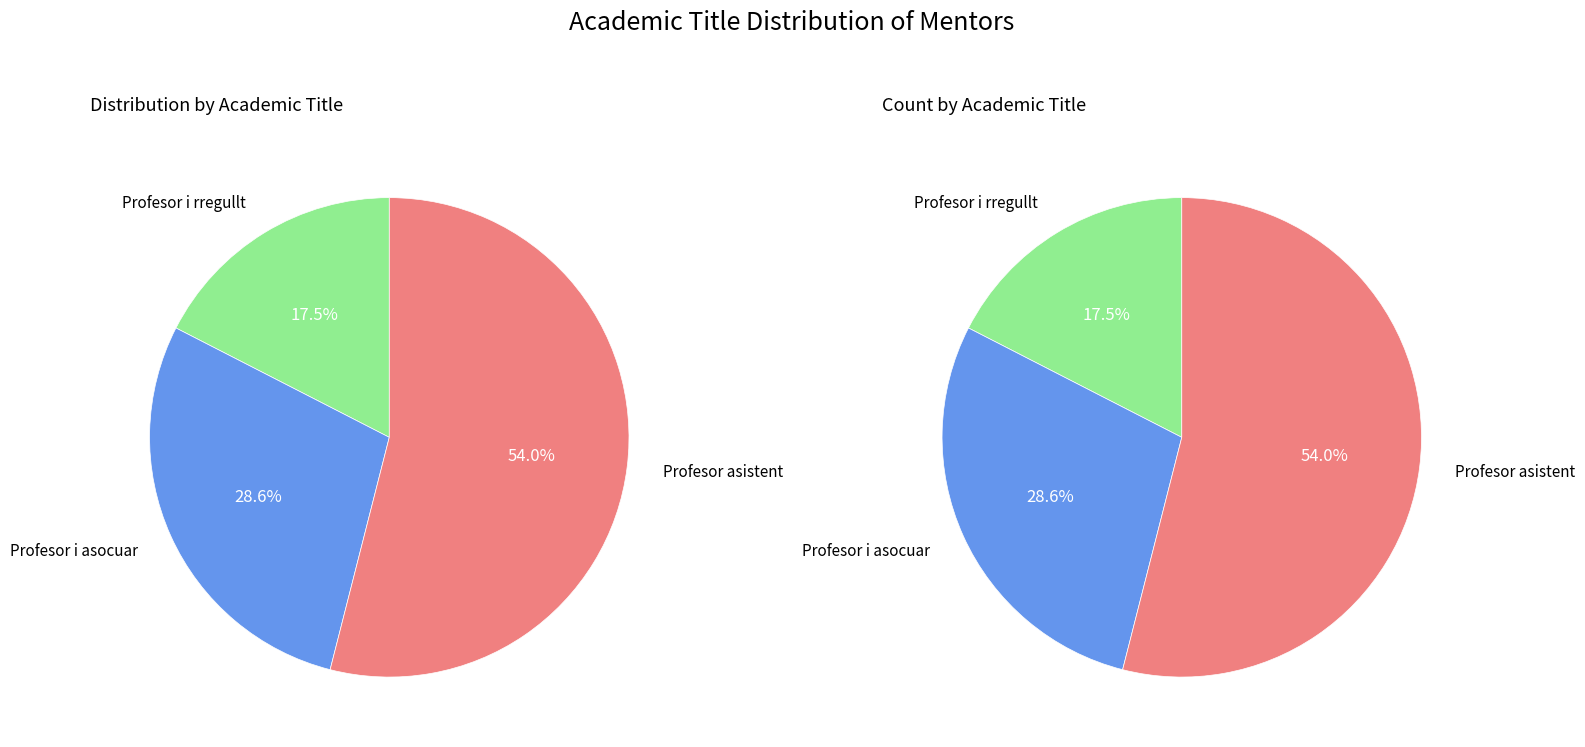

What percentage is the Profesor i asocuar slice, to the nearest percent?

29%